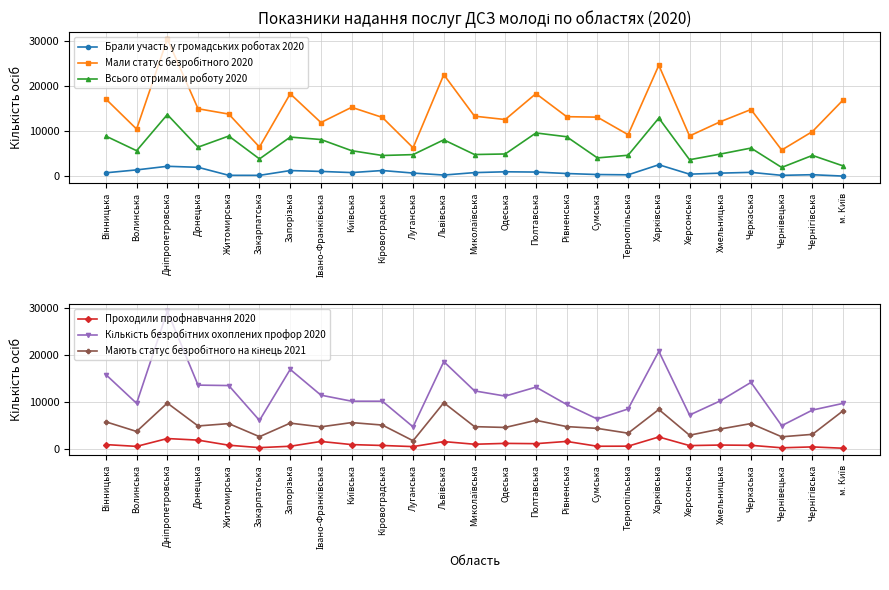

Which series has the largest range (max minus min)?

Кількість безробітних охоплених профор 2020